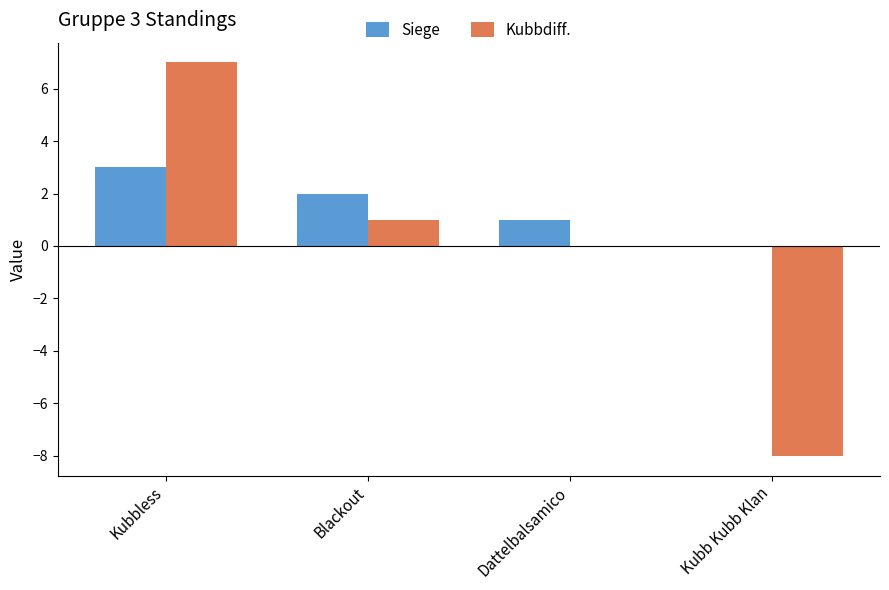

What is the sum of the Kubbdiff. values at Kubbless and Kubb Kubb Klan?

-1